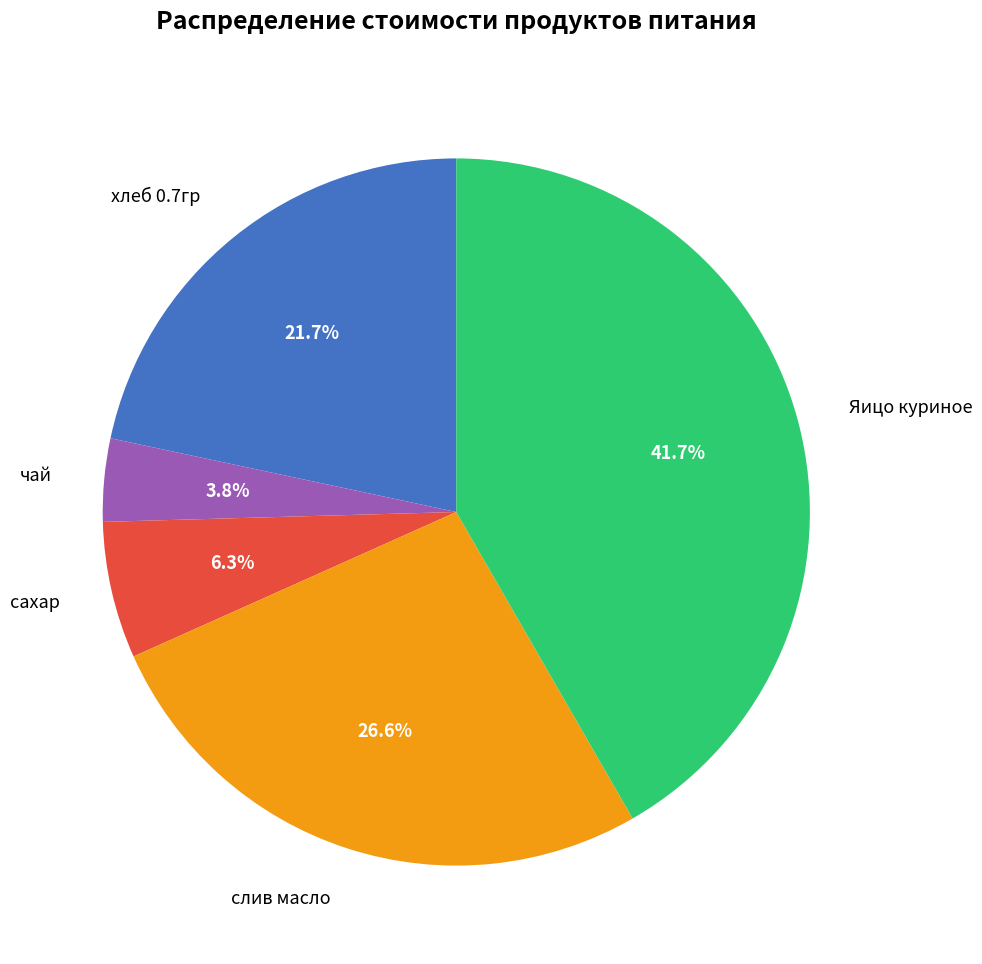

To the nearest percent, what is the difference between the largest and smallest slice percentages?

38%